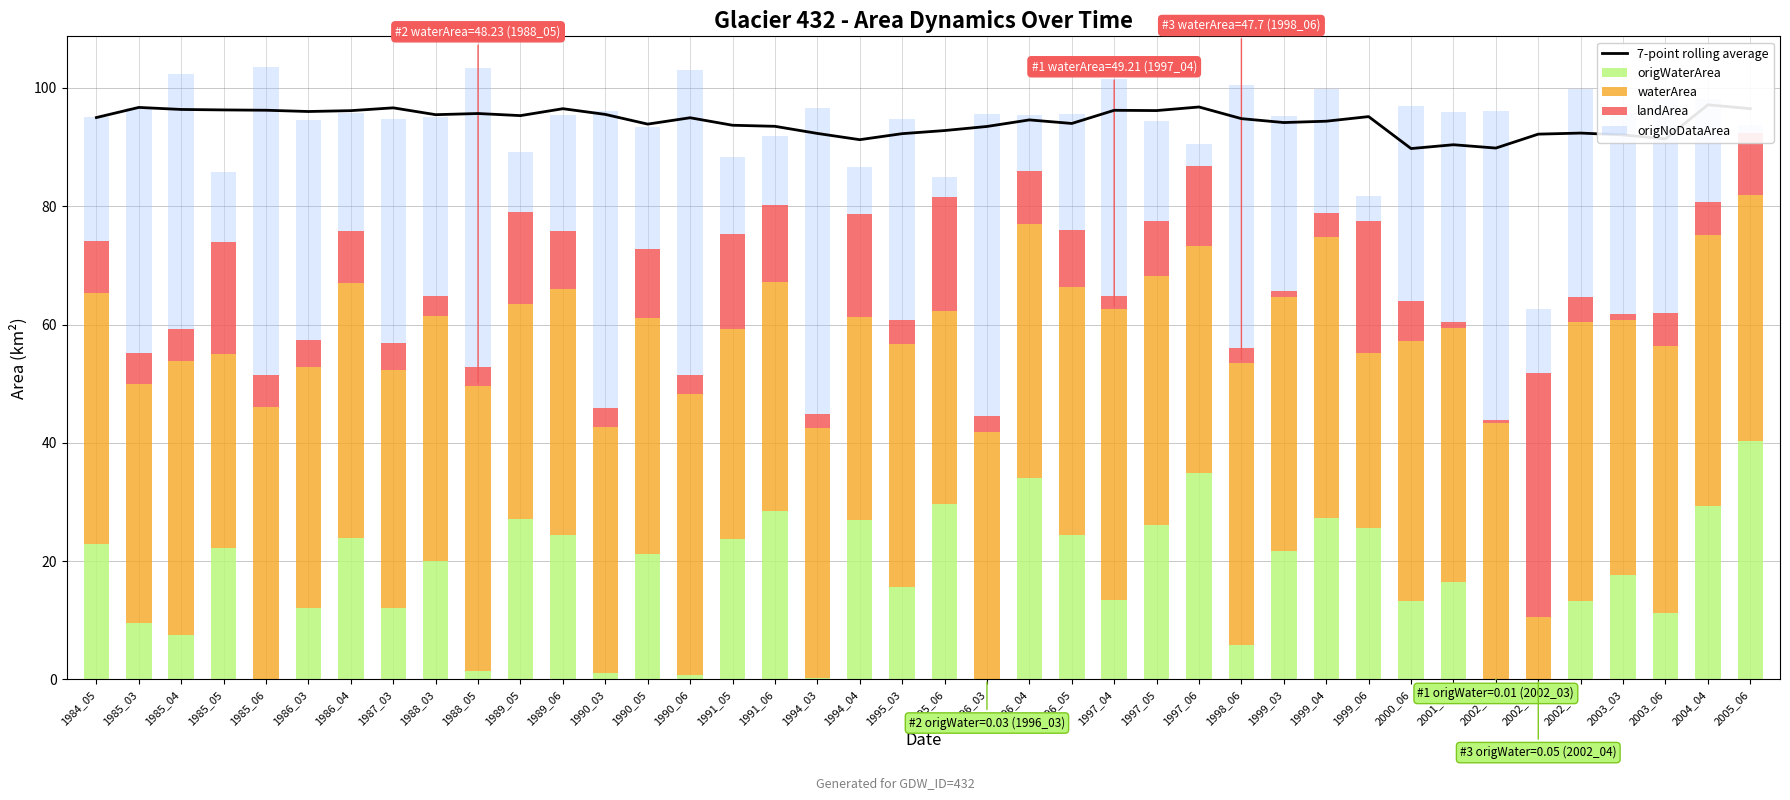

Read the origNoDataArea value at 1997_05.

16.8